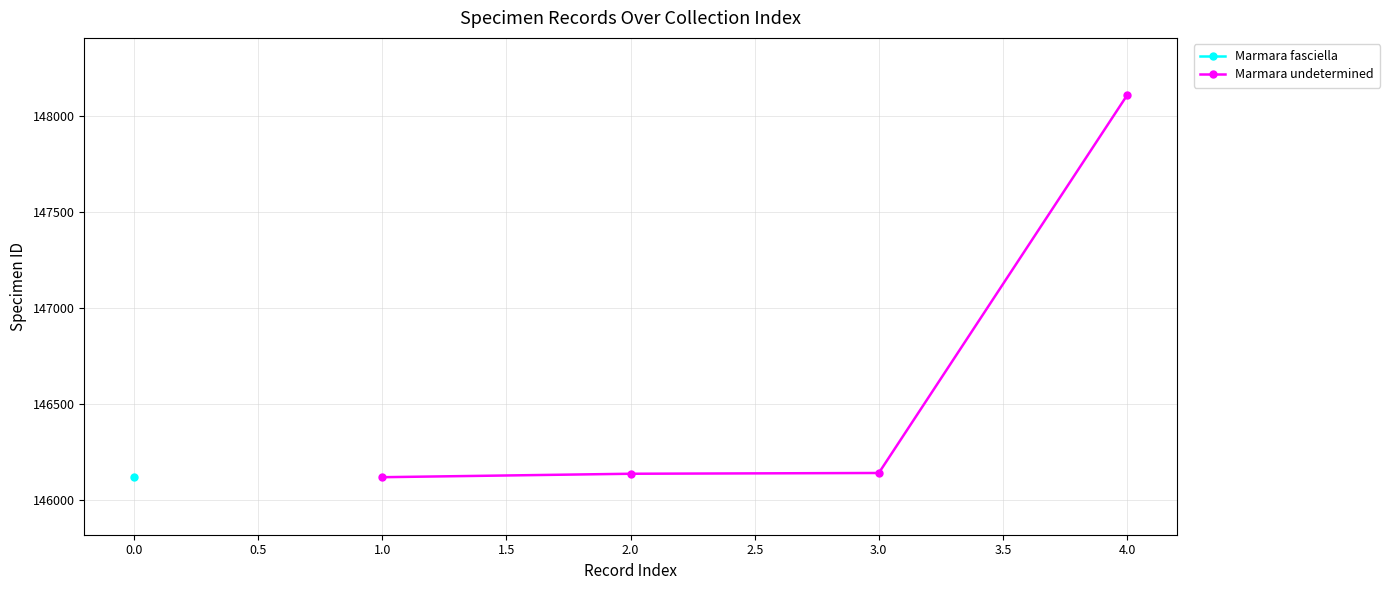

What is the maximum value for Marmara undetermined?

148108